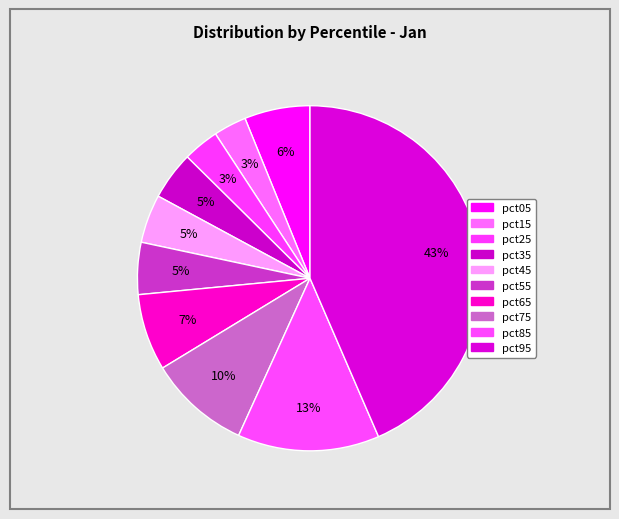

How many segments does this pie chart have?

10